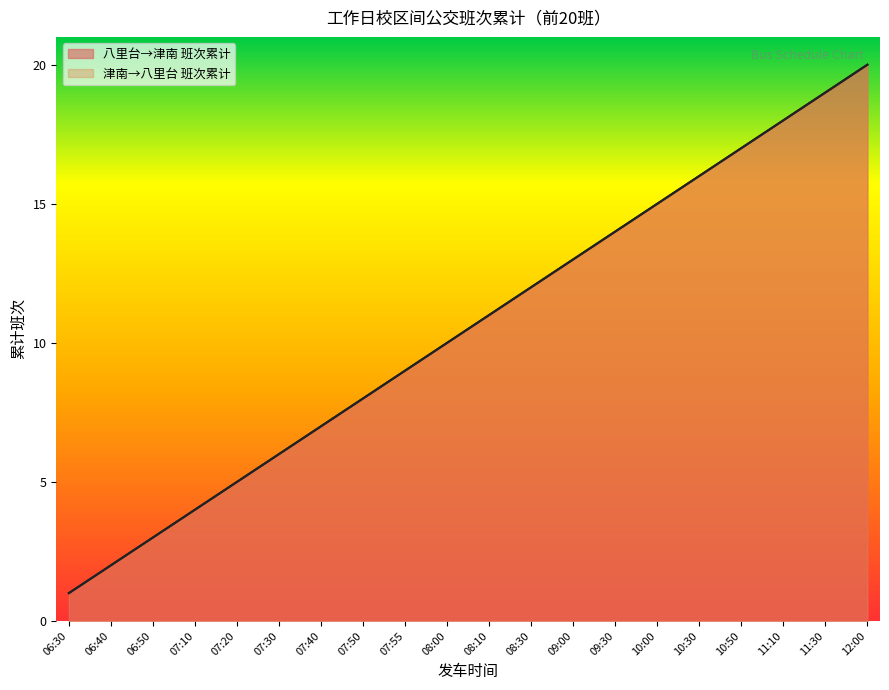

Rank the series by their maximum value, from highest to lowest.

八里台→津南 班次累计, 津南→八里台 班次累计